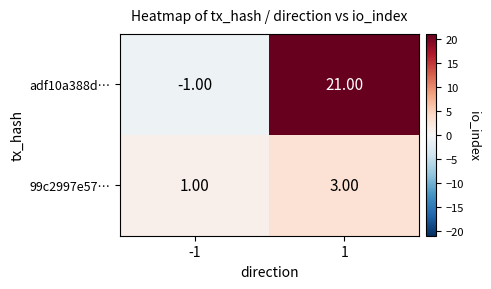

List the series in order of their peak value, highest first.

adf10a388d…, 99c2997e57…